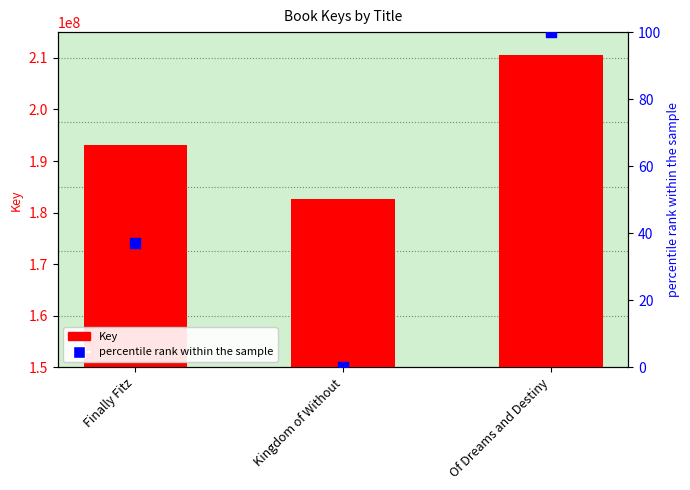

Is the value of percentile rank within the sample at Kingdom of Without greater than the value of Key at Kingdom of Without?

No